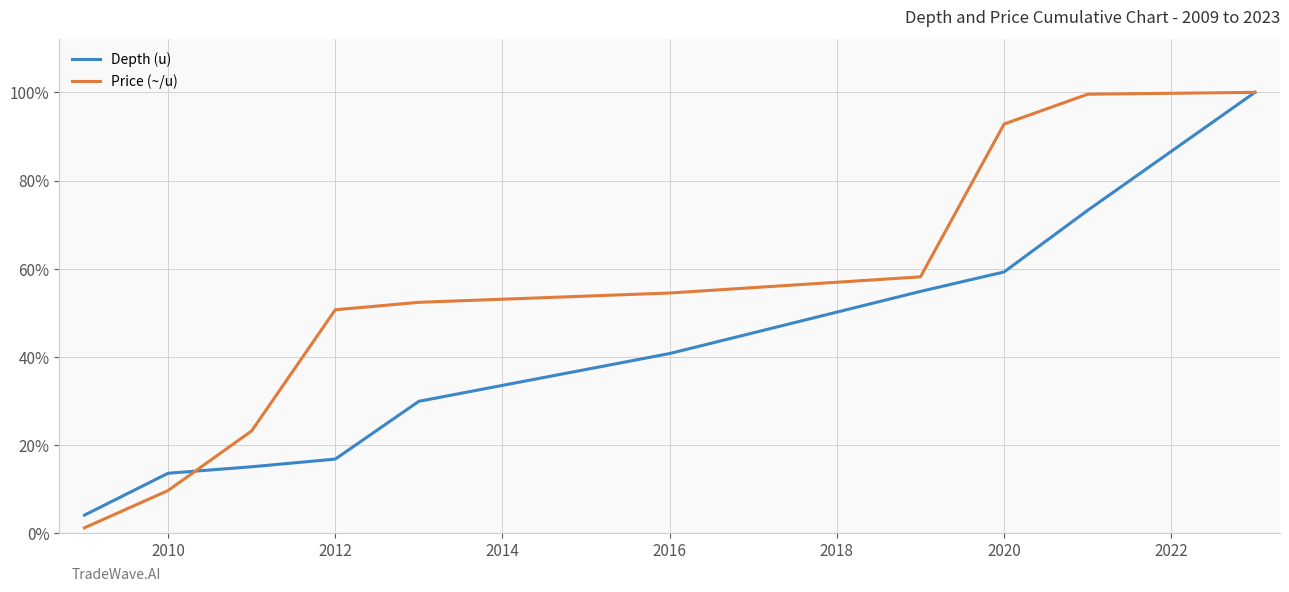

What is the sum of all Depth (u) values?

4.1